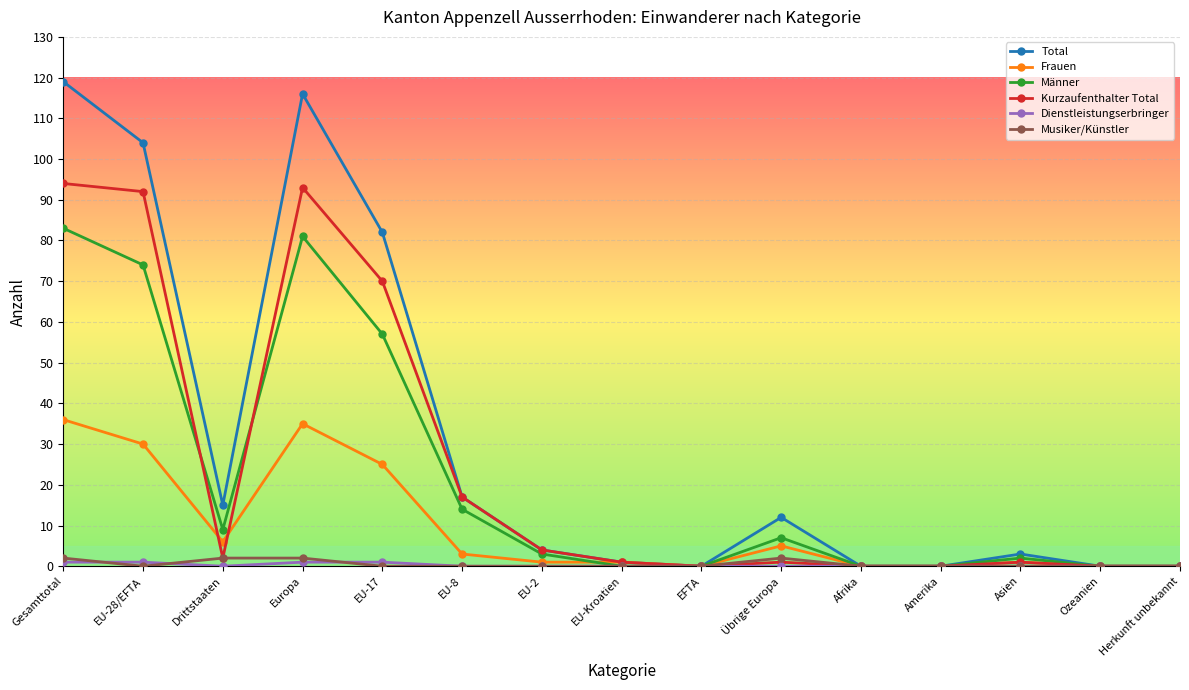

Which series has the largest total across all categories?

Total